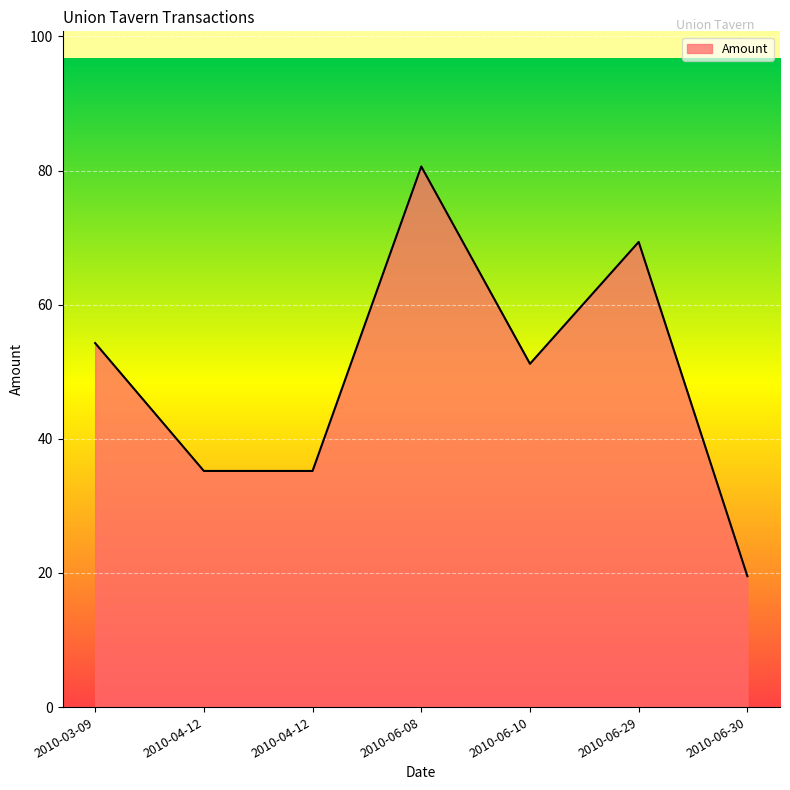

List the labels in order of value, smallest first.

2010-06-30, 2010-04-12, 2010-04-12, 2010-06-10, 2010-03-09, 2010-06-29, 2010-06-08